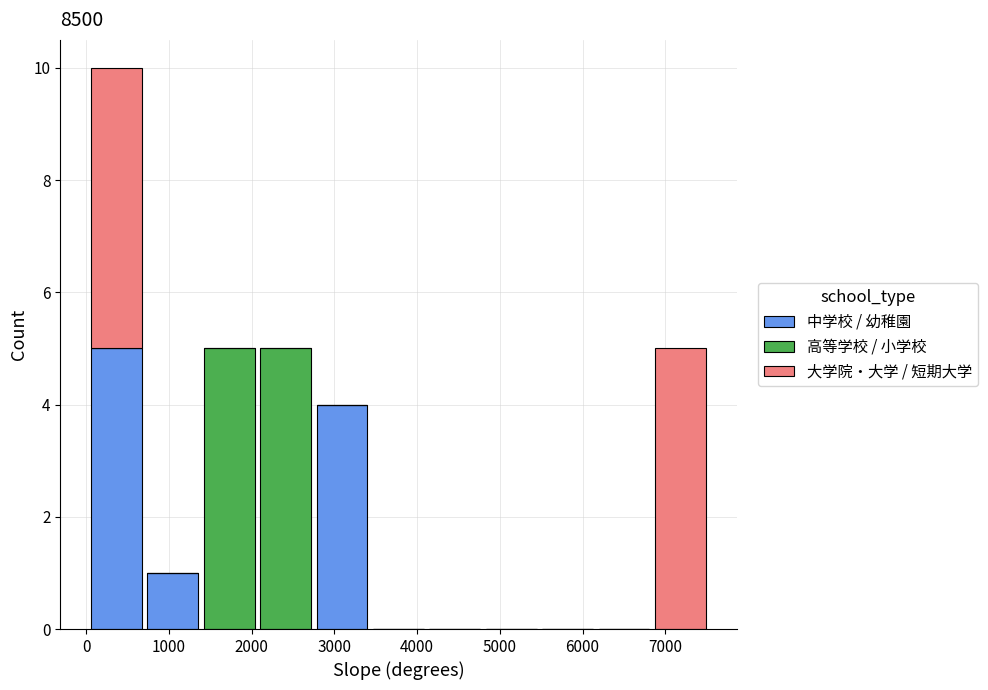

Reading left to right, list every stacked bar in this chart as the range it spans on the x-axis followed by its total height. Neither the bar edges nor the heights are printed on the chart, so give them approximately, as read against the axes.

0 to 700: 10
700 to 1400: 1
1400 to 2100: 5
2100 to 2800: 5
2800 to 3400: 4
3400 to 4100: 0
4100 to 4800: 0
4800 to 5500: 0
5500 to 6200: 0
6200 to 6800: 0
6800 to 7500: 5